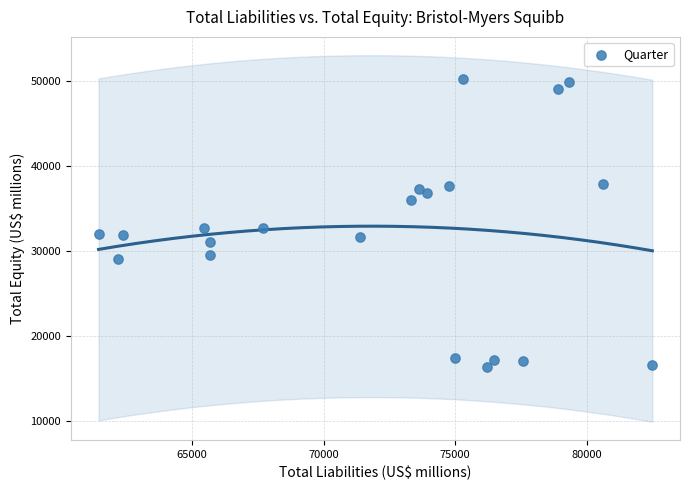

What is the range of Y values (max minus min)?

33842